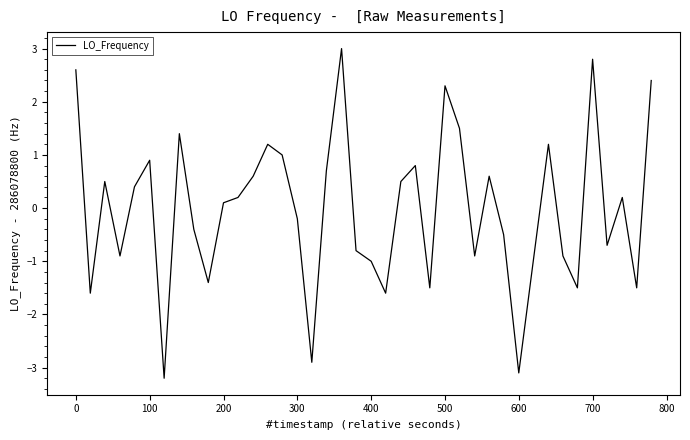

How many interior local valleys (lower than both neighbors) does the data have?

12